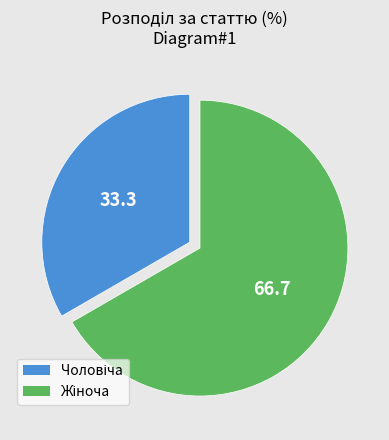

Is there a majority slice in this chart?

Yes